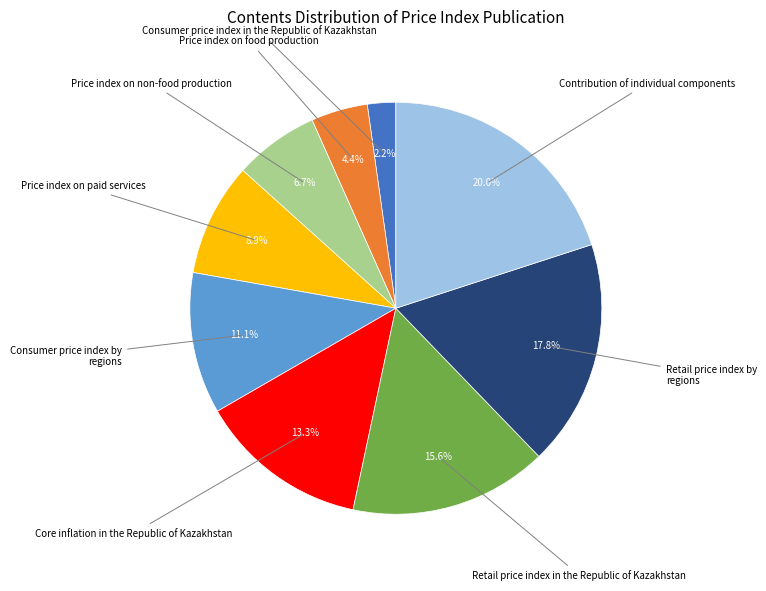

Does any single category account for the majority?

No